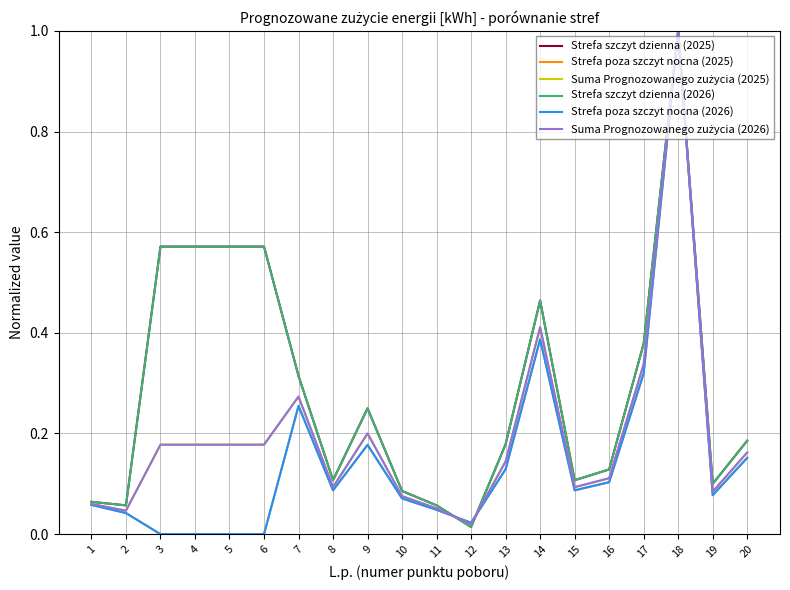

How many lines are shown in the chart?

6